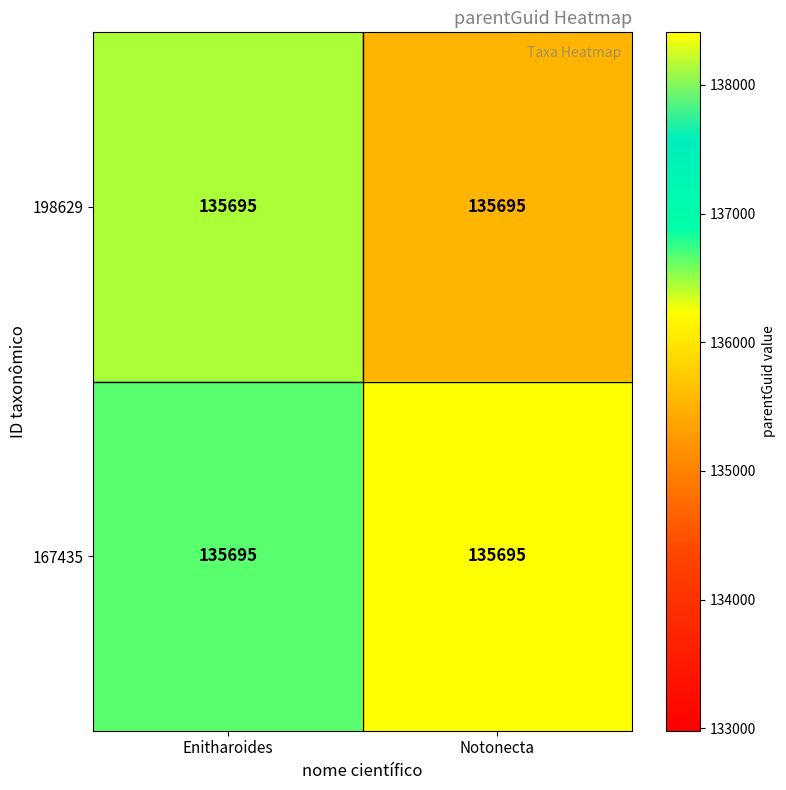

Between Enitharoides and Notonecta, which series saw the biggest shift?

198629